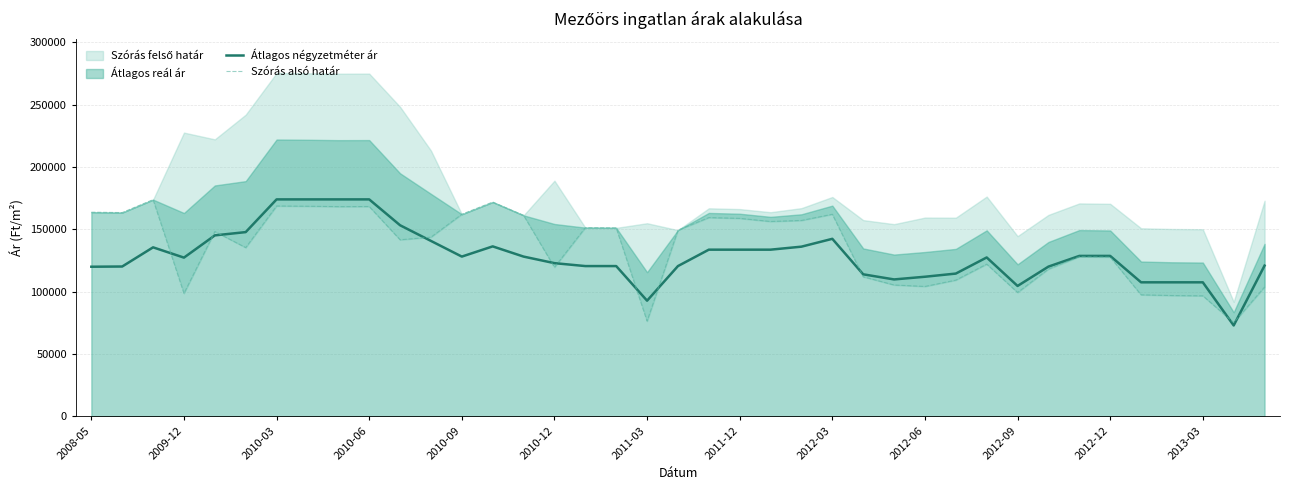

What is the sum of all Átlagos négyzetméter ár values?

5011173